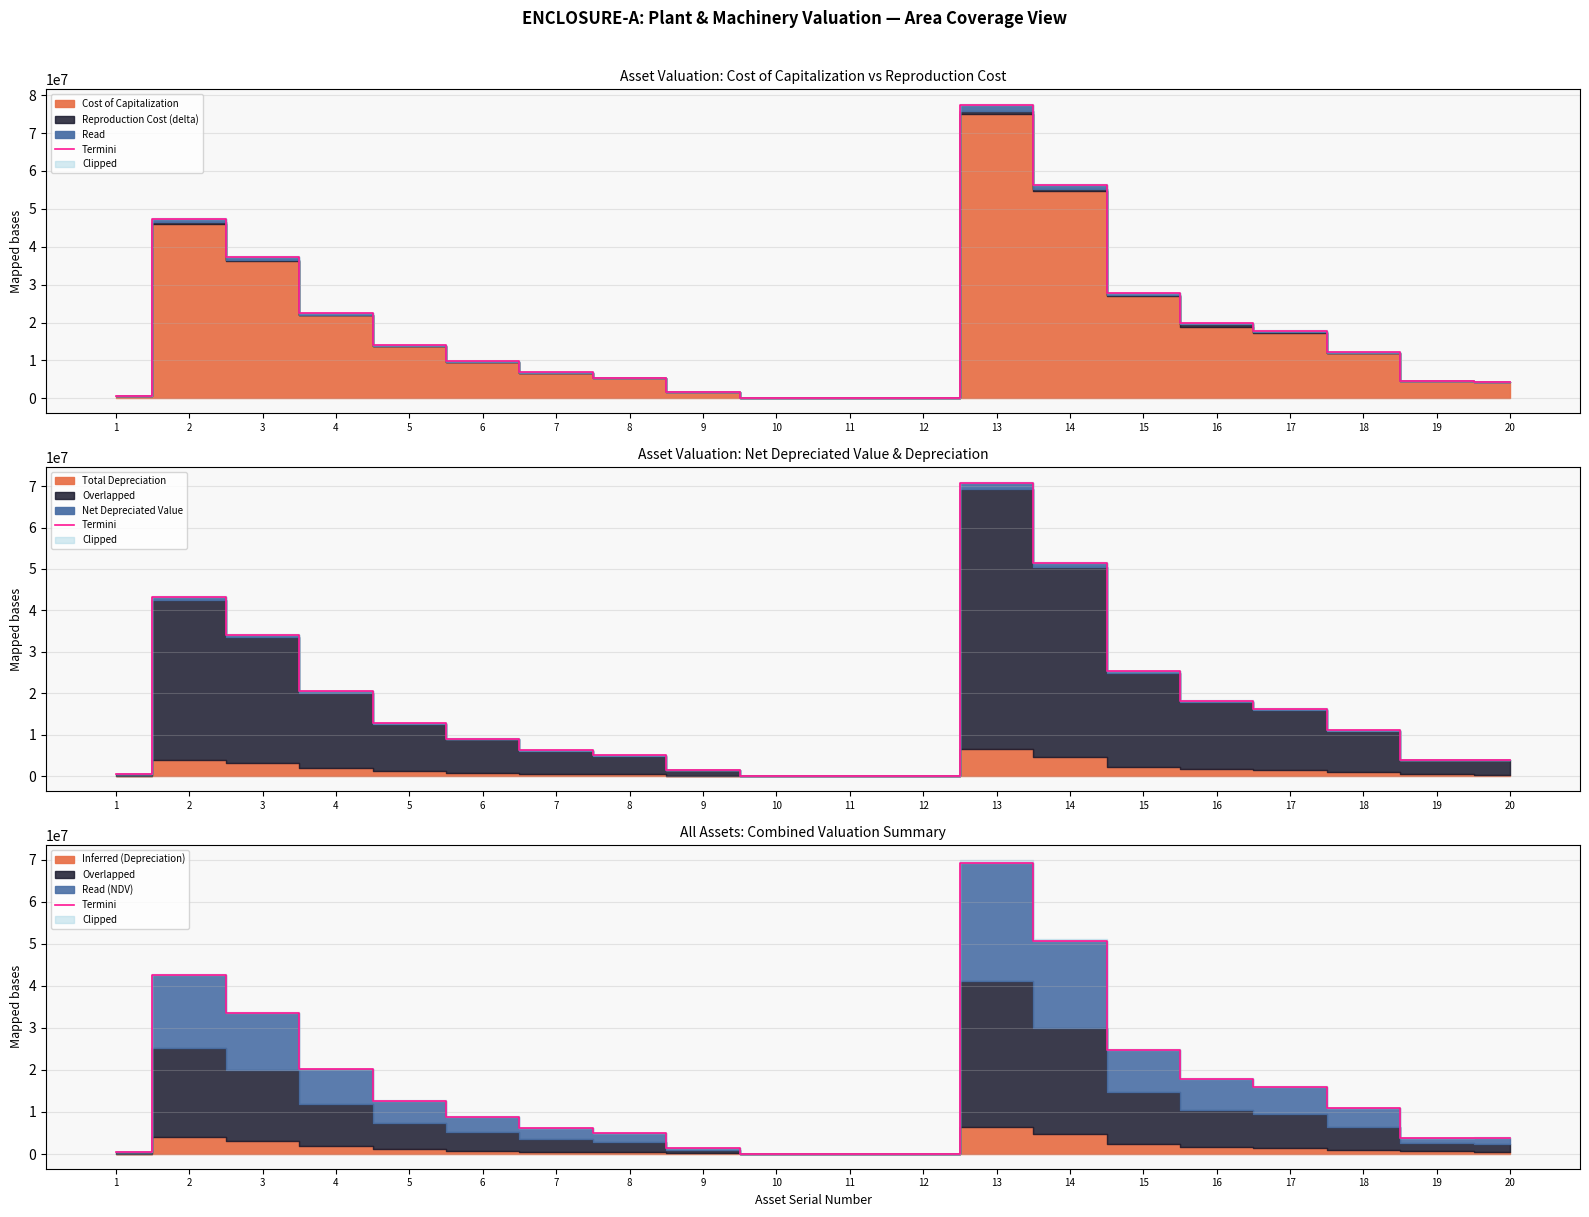

What is the difference between the maximum and second lowest values?

69264960